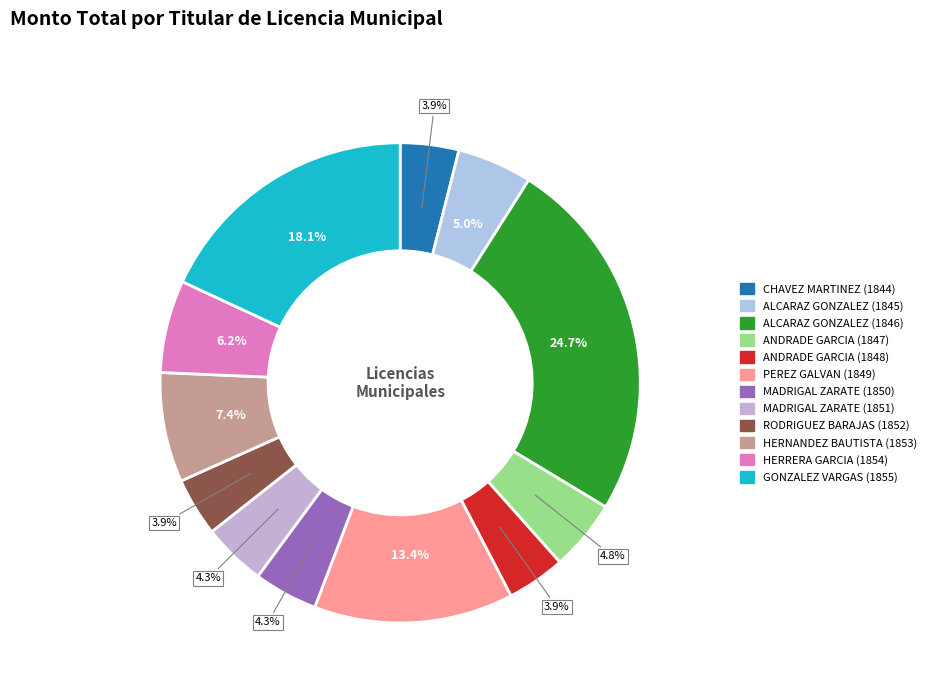

How many slices are in this pie chart?

12